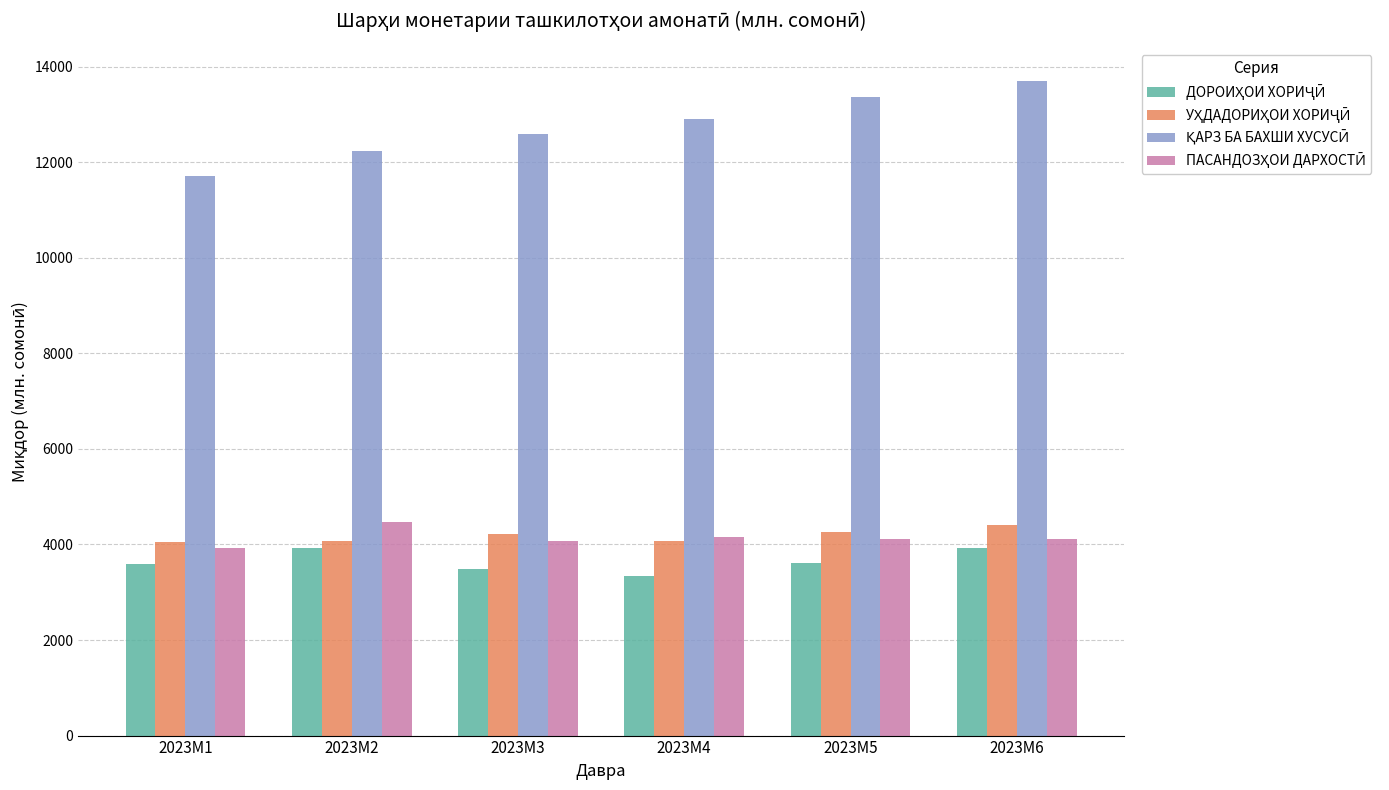

What is the difference between the highest and lowest values at 2023M6?

9792.3